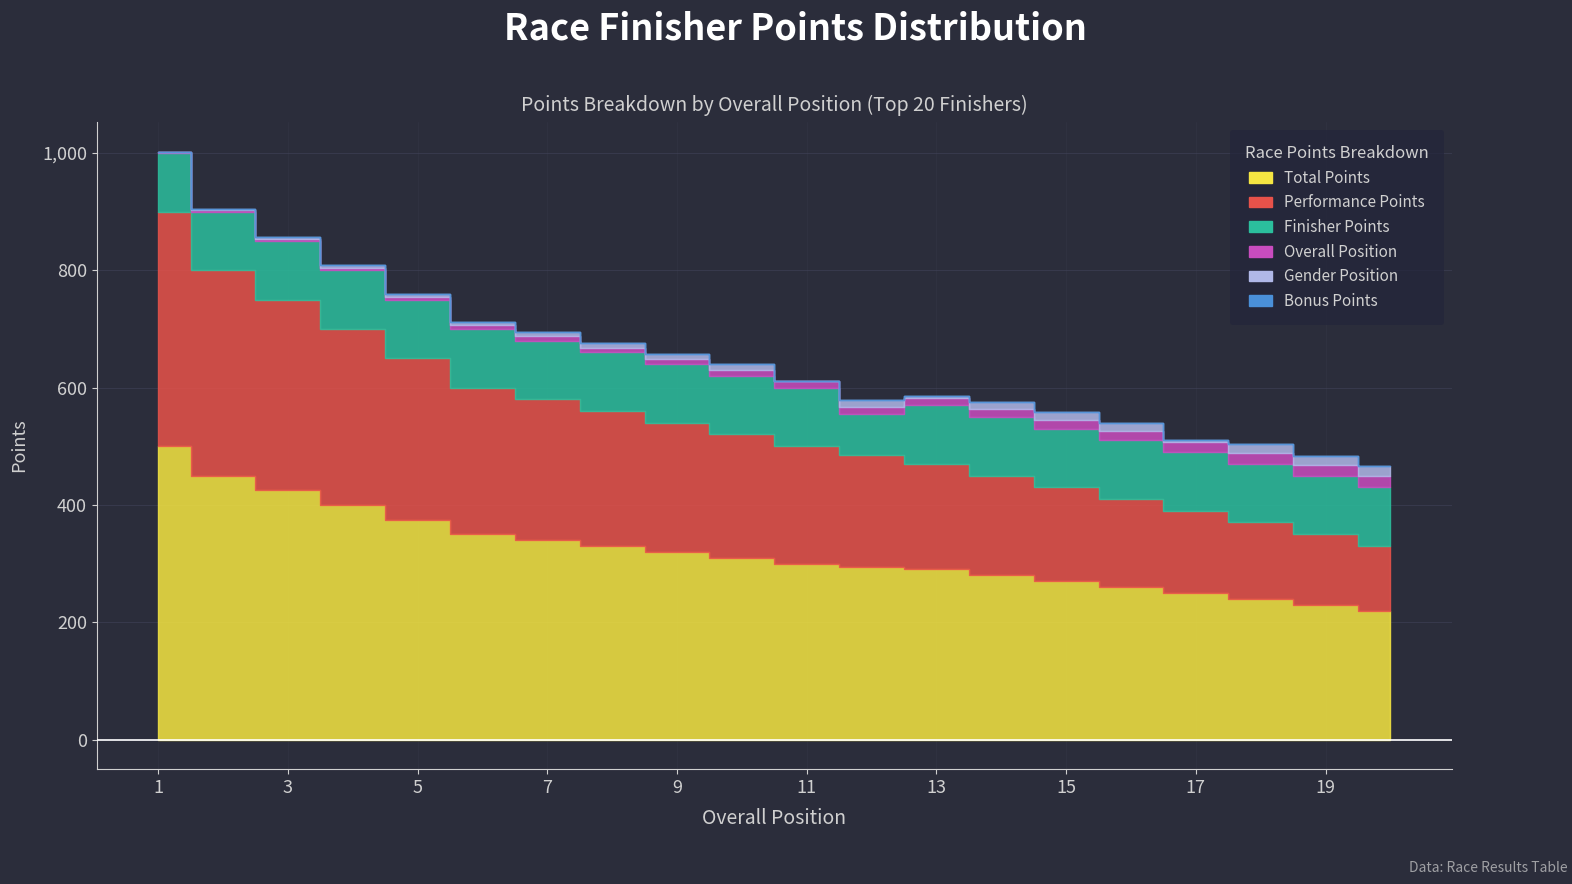

Between 5 and 3, which is larger?

3